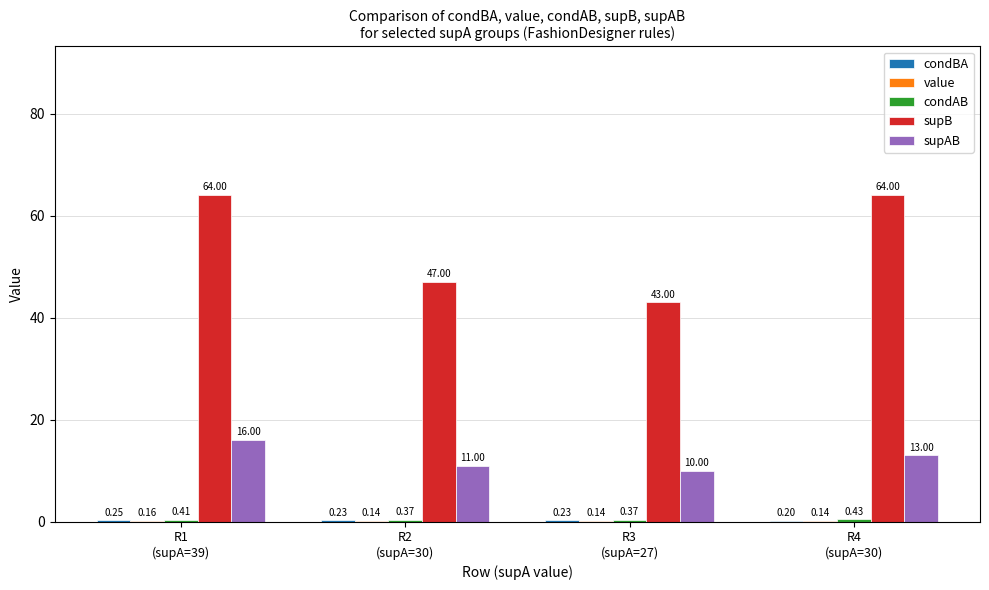

The supB series shows 47.0 at R2
(supA=30). True or false?

True